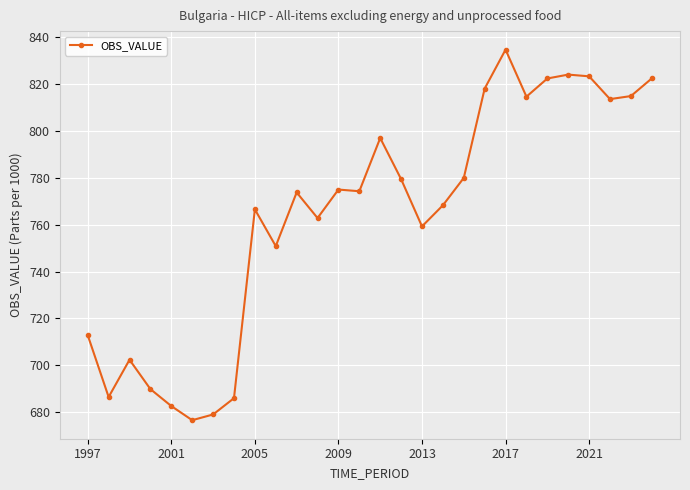

What is the value of the 28th point from the left?

822.5